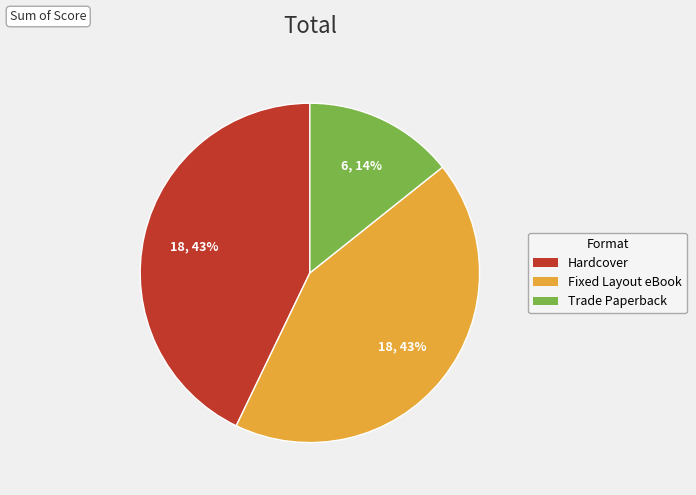

To the nearest percent, what portion does Trade Paperback represent?

14%